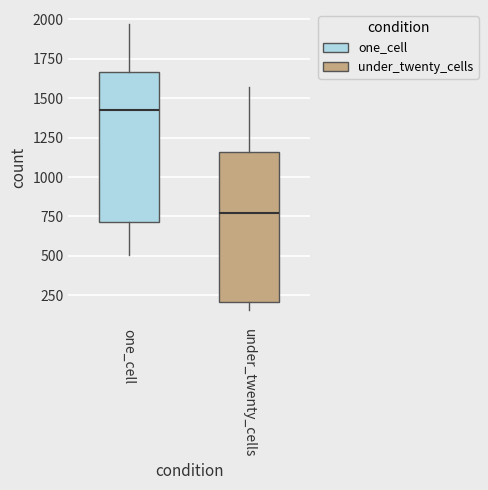

Which box's median line is the highest?

one_cell